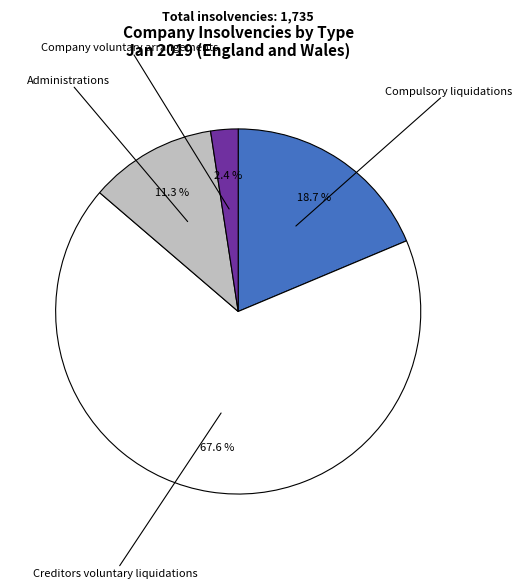

To the nearest percent, what is the difference between the largest and smallest slice percentages?

65%